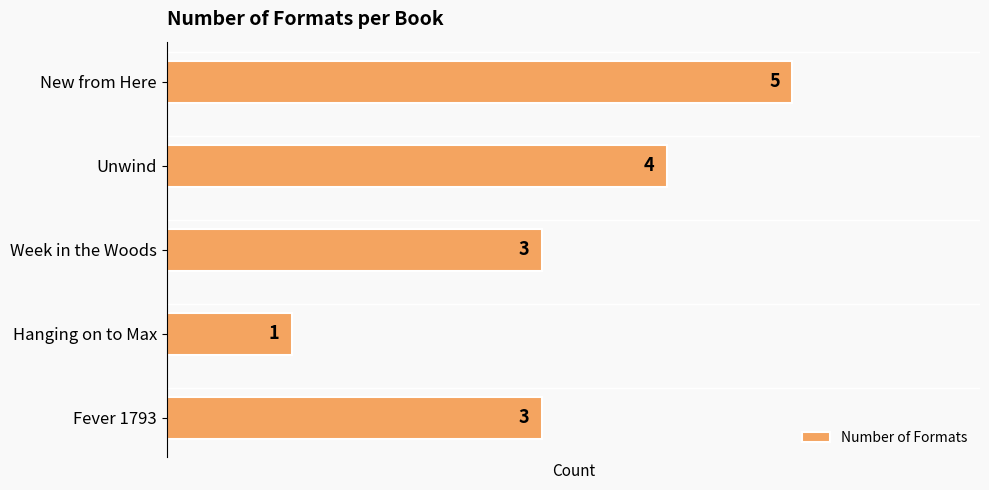

How many data points are less than 3?

1